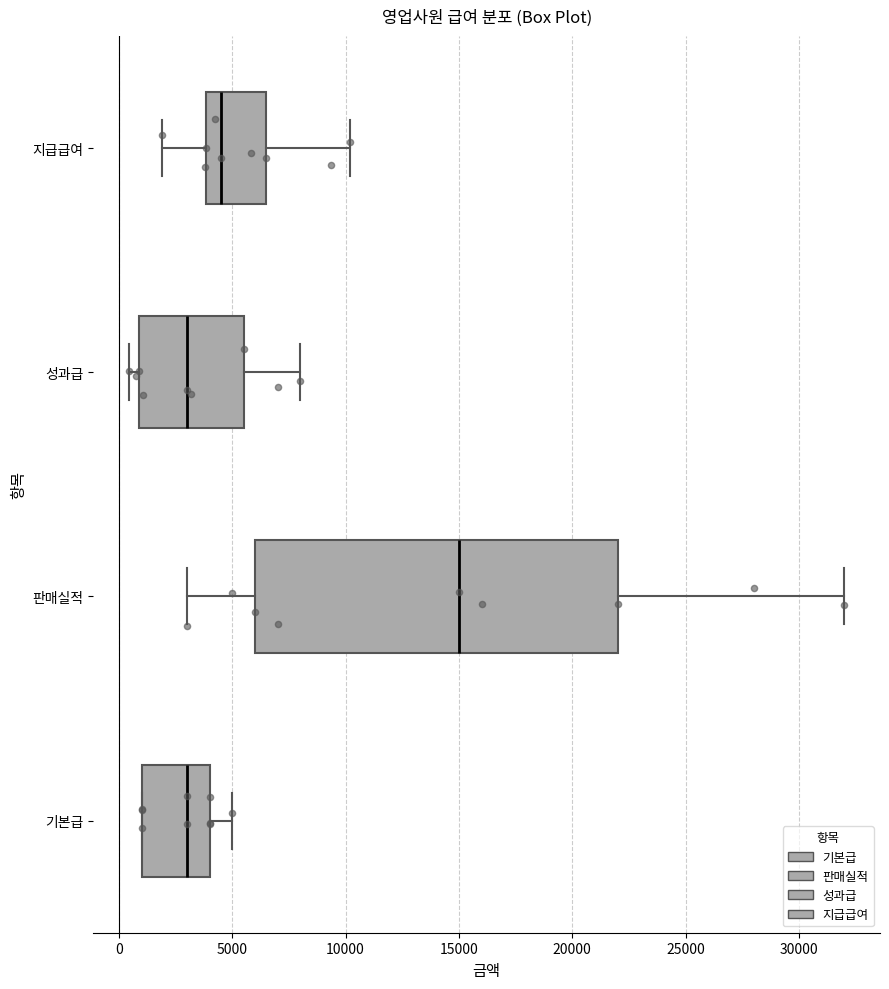

Comparing the boxes themselves (not the whiskers), which one is the widest?

판매실적